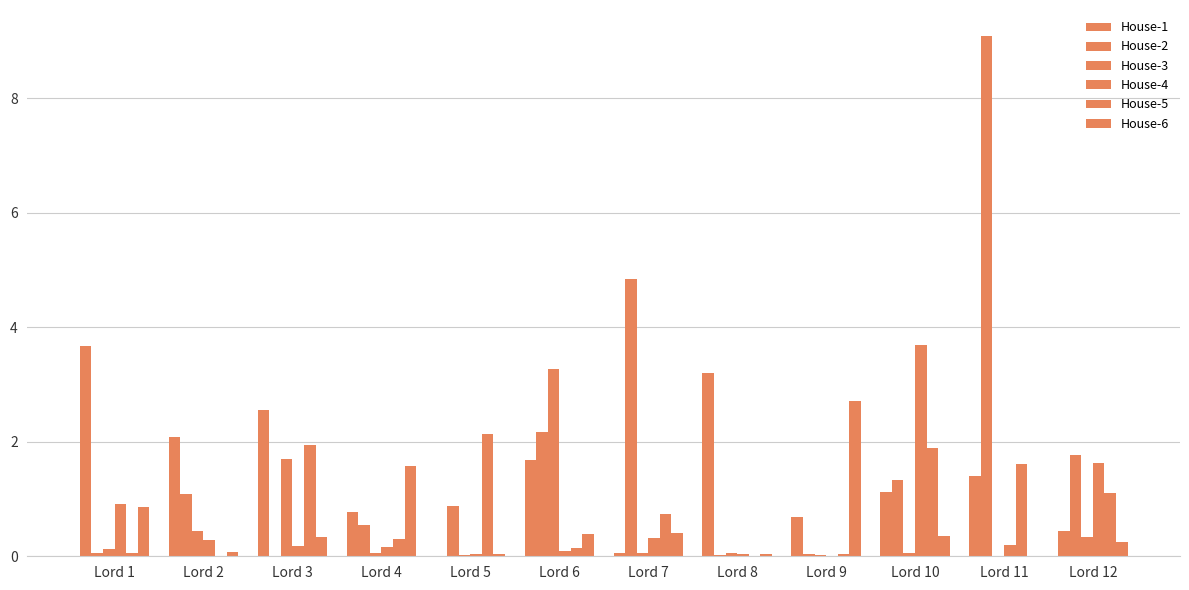

The value of House-6 at Lord 7 is 0.2. True or false?

False